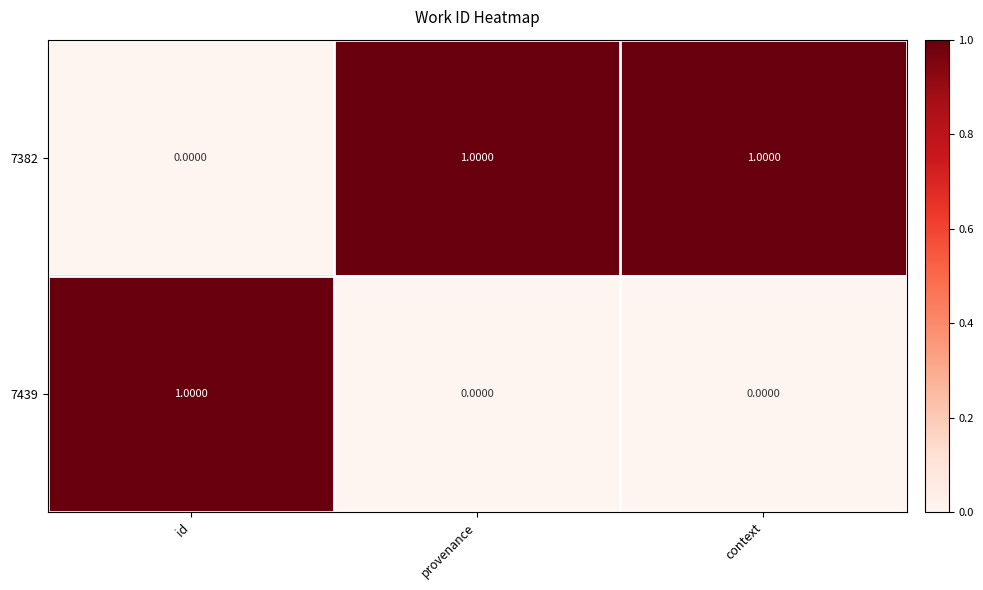

Rank the series at id from lowest to highest value.

7382, 7439